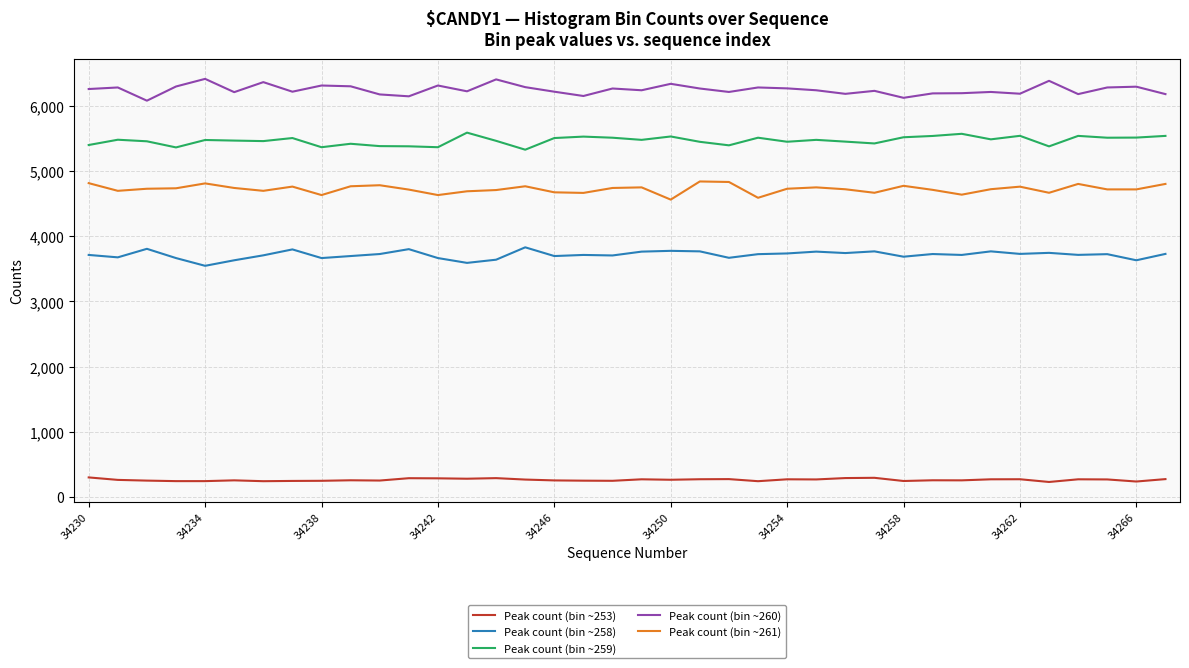

True or false: Peak count (bin ~260) and Peak count (bin ~261) intersect in this chart.

False